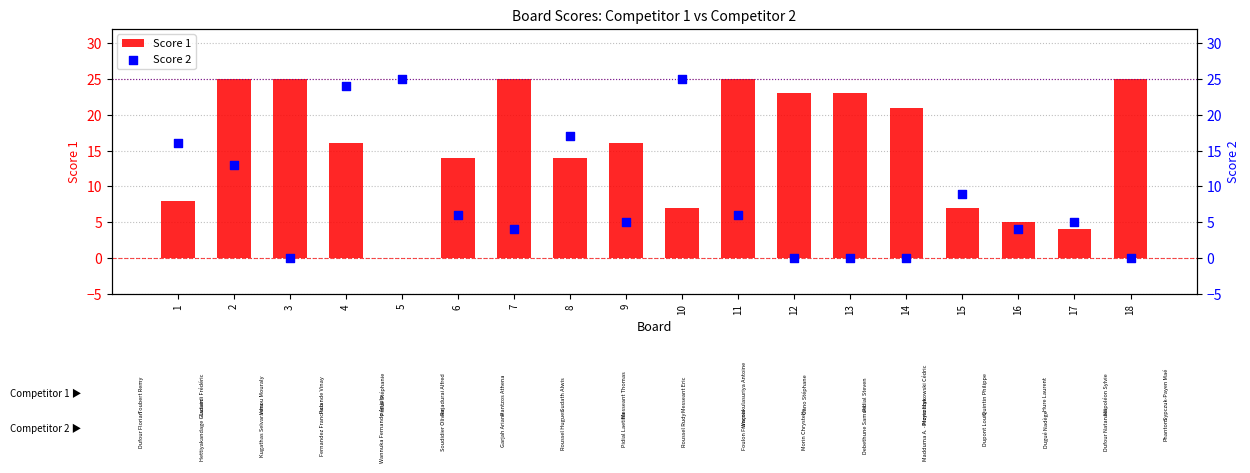

Which series contains the highest Y value?

Score 1